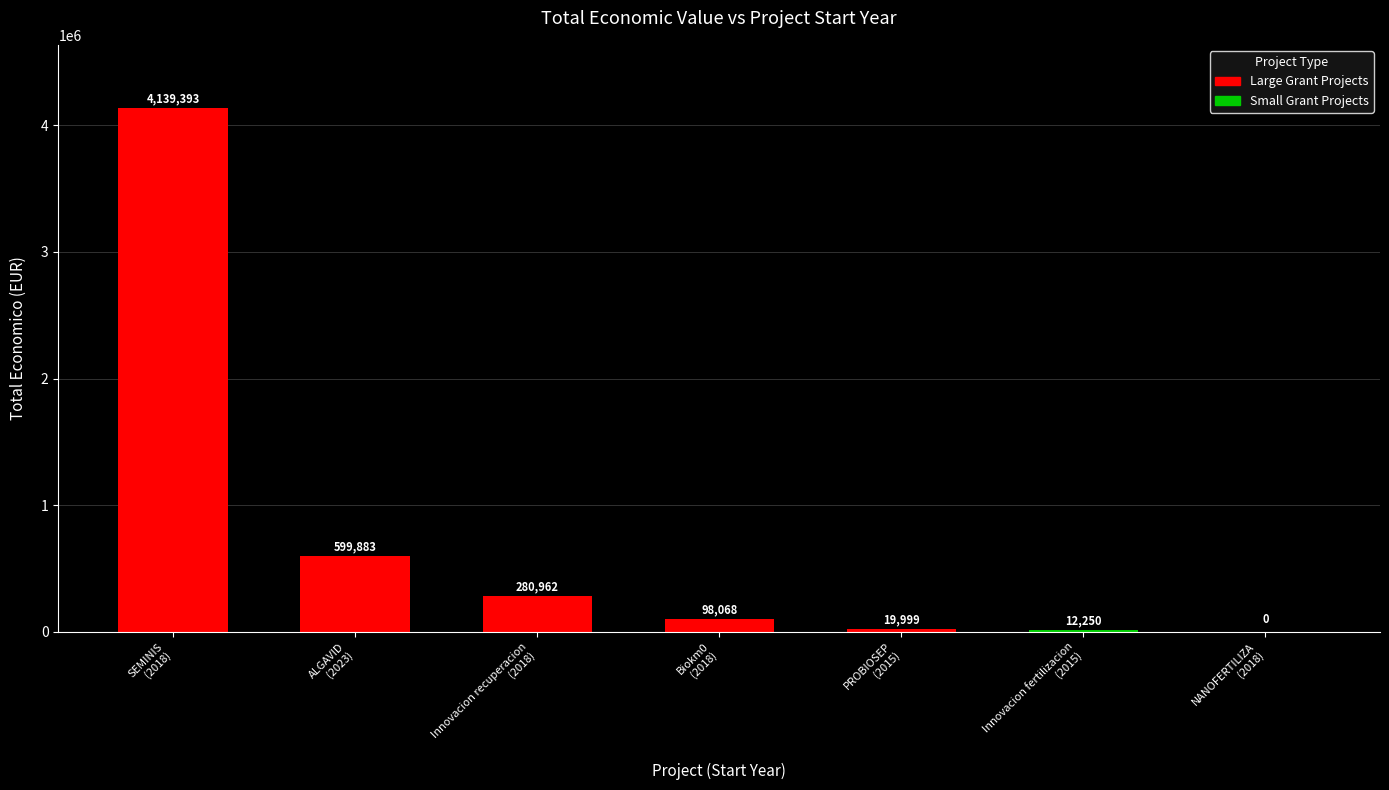

What value does the data have at ALGAVID
(2023)?

599883